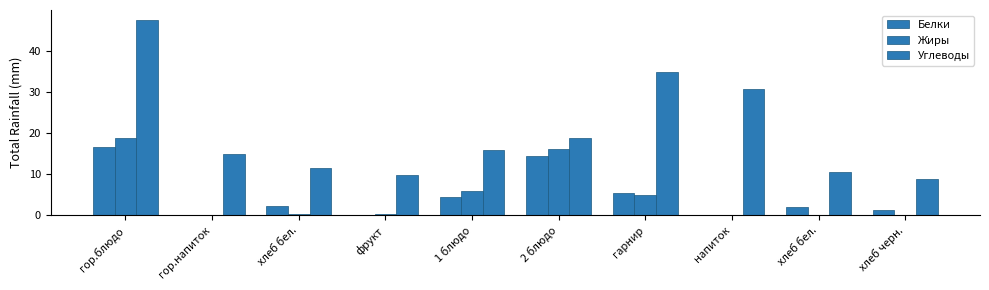

How many groups of bars are there?

10